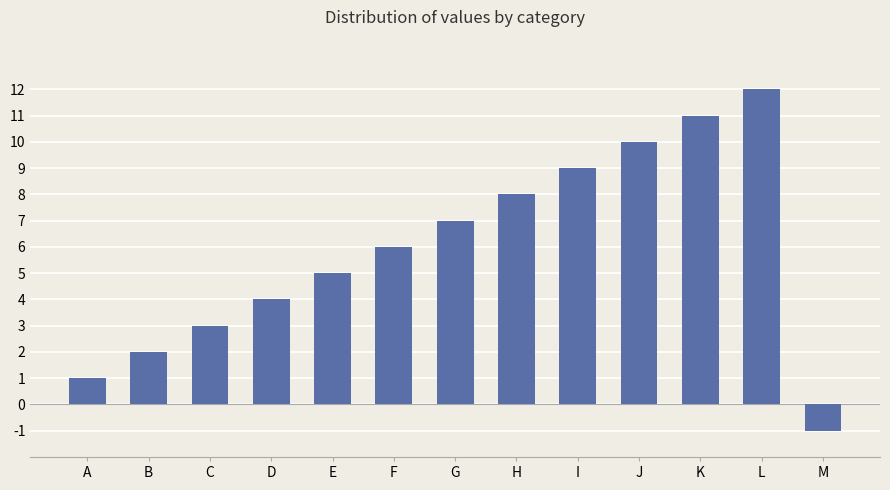

Reading left to right, extract all data points from this chart.

A=1	B=2	C=3	D=4	E=5	F=6	G=7	H=8	I=9	J=10	K=11	L=12	M=-1